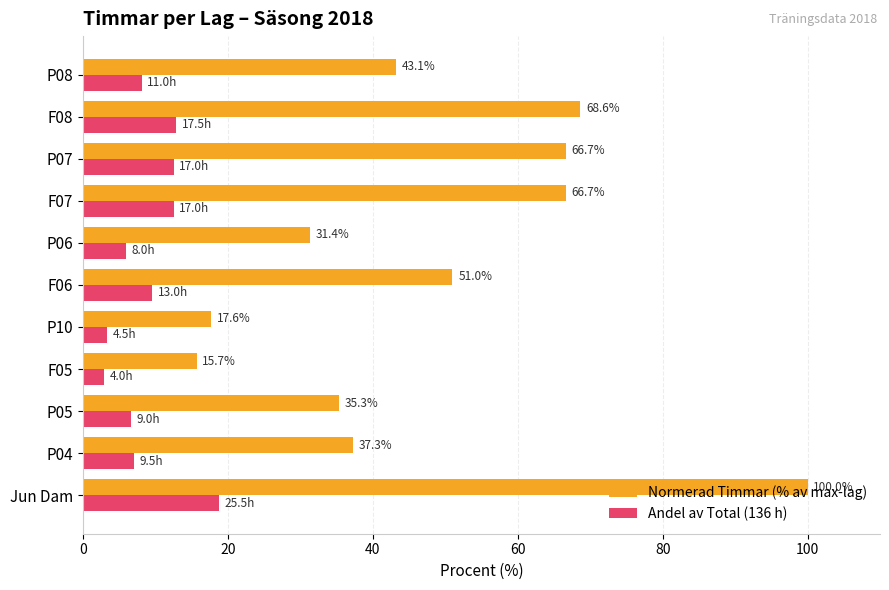

What is the difference between the Andel av Total (136 h) values at P08 and P10?

4.8